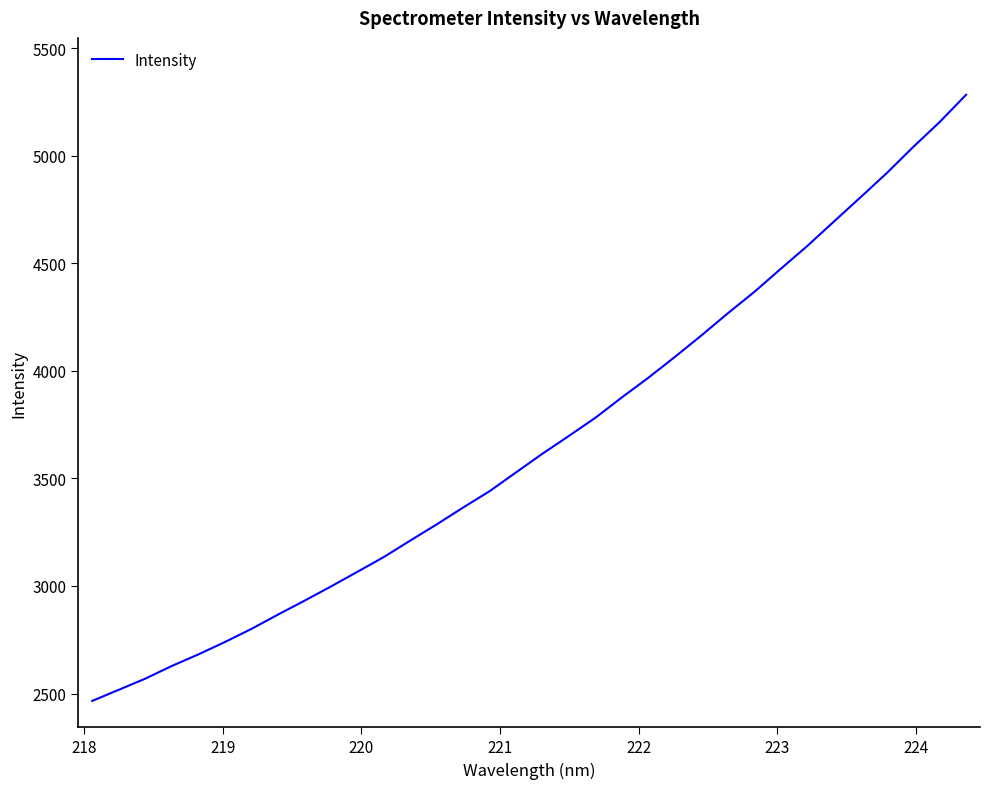

What is the maximum value shown in the chart?

5283.7